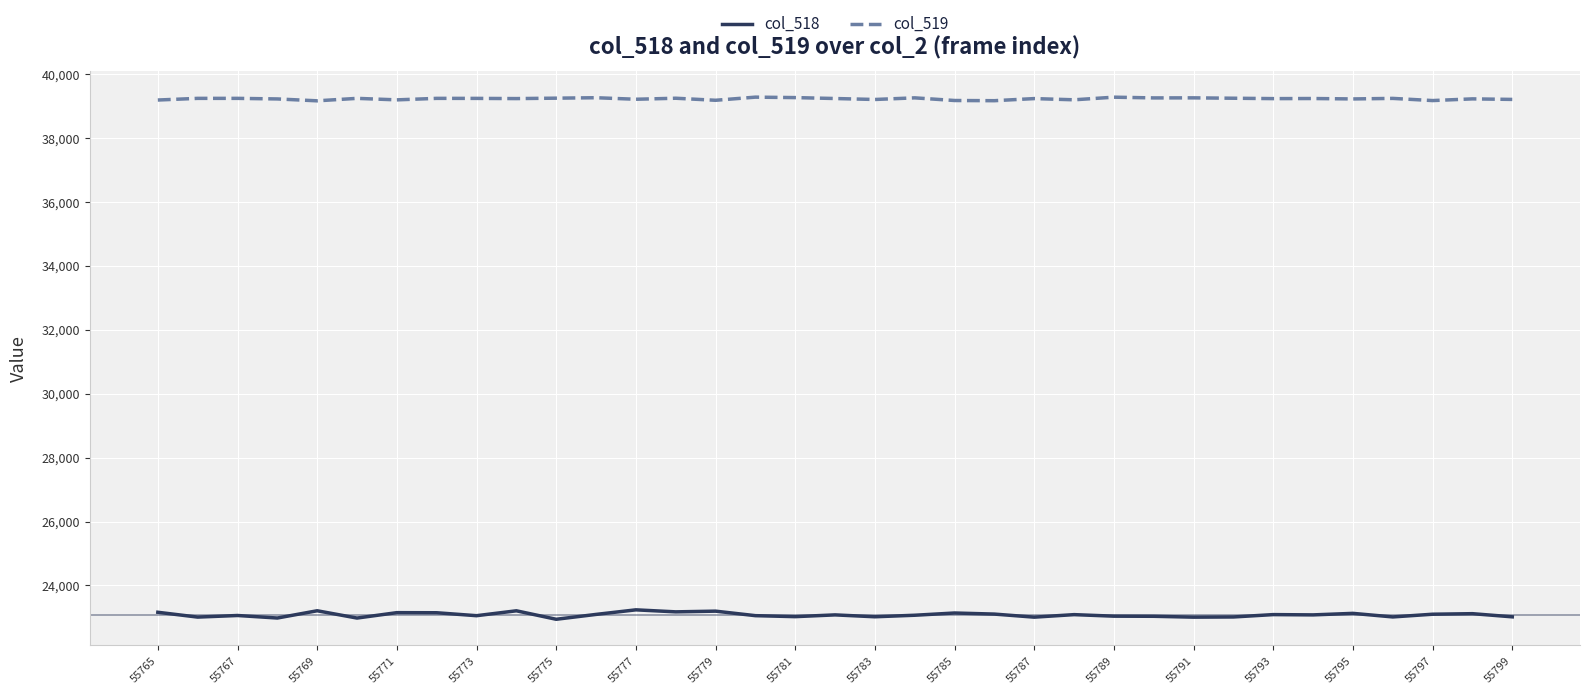

What is the greatest value displayed?

39279